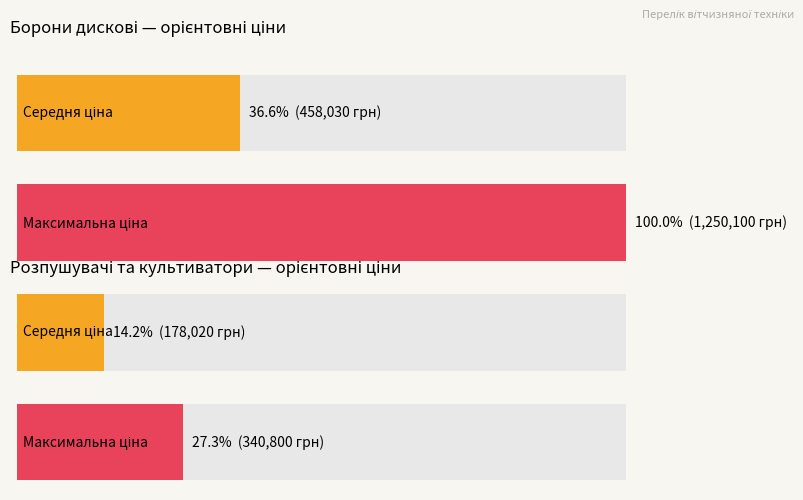

True or false: Борони дискові has a value of 1915929 at Таурус-6,3 П.

False